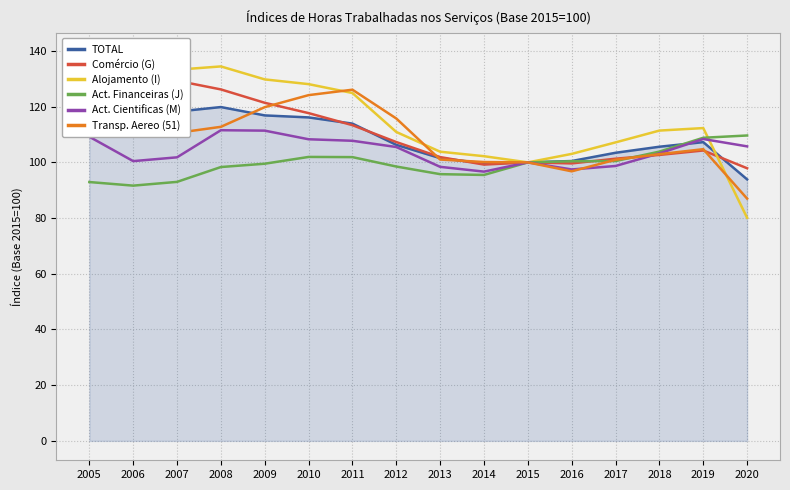

What is the difference between the Comércio (G) values at 2015 and 2019?

4.3